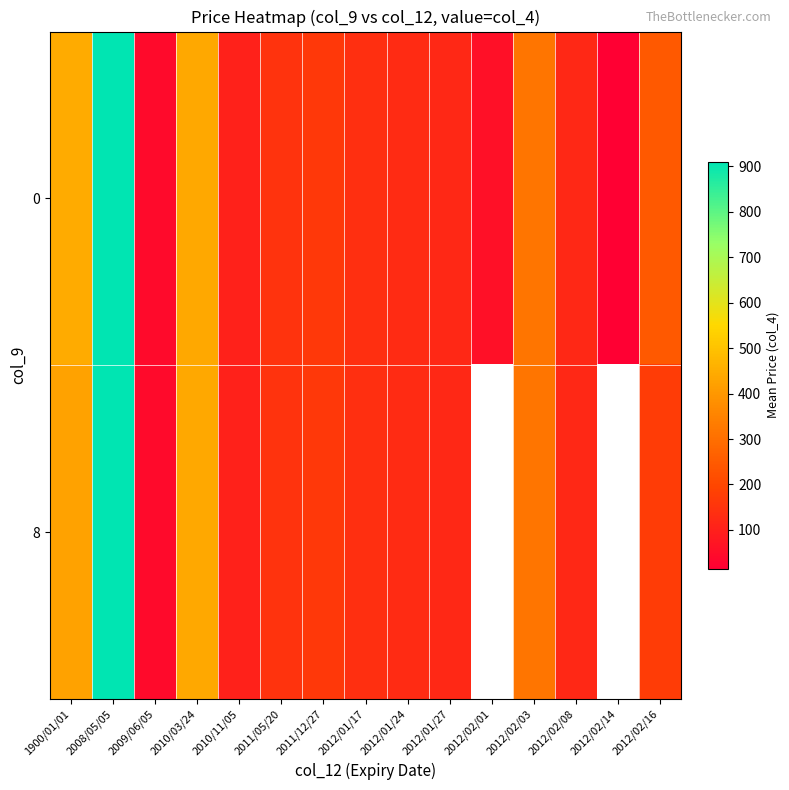

True or false: 8 has a value of 192.5 at 1900/01/01.

False